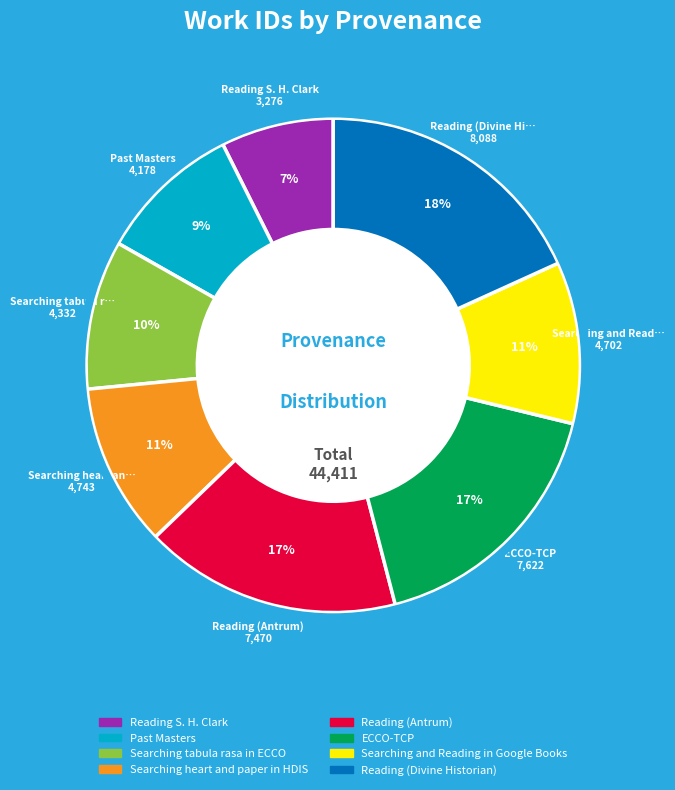

Combined, do Searching tabula rasa in ECCO and Past Masters account for over 50%?

No